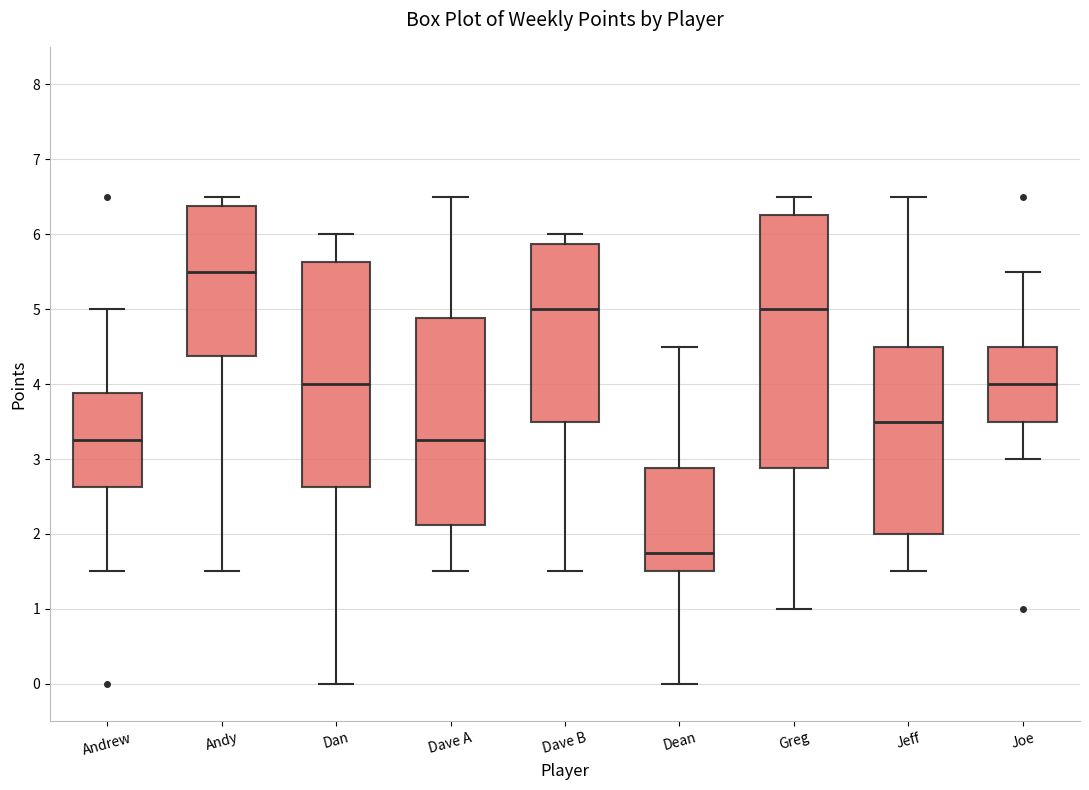

Which box has the lowest median line?

Dean